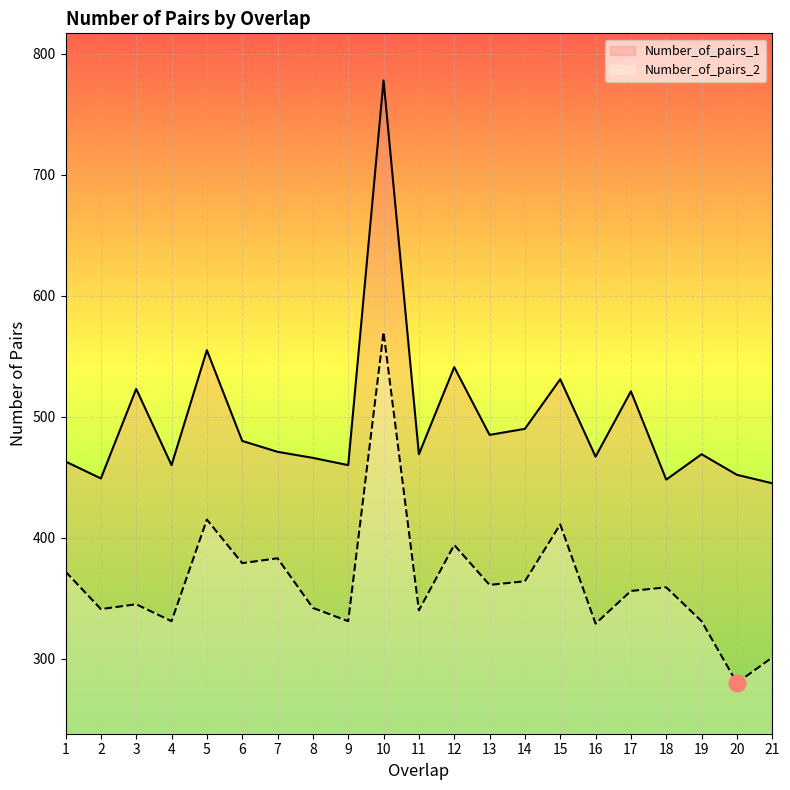

Reading left to right, transcribe all the data shown in this chart.

Number_of_pairs_1 line: 1=463	2=449	3=523	4=460	5=555	6=480	7=471	8=466	9=460	10=778	11=469	12=541	13=485	14=490	15=531	16=467	17=521	18=448	19=469	20=452	21=445
Number_of_pairs_2 line: 1=372	2=341	3=345	4=331	5=415	6=379	7=383	8=342	9=331	10=570	11=340	12=394	13=361	14=364	15=411	16=329	17=356	18=359	19=331	20=280	21=301